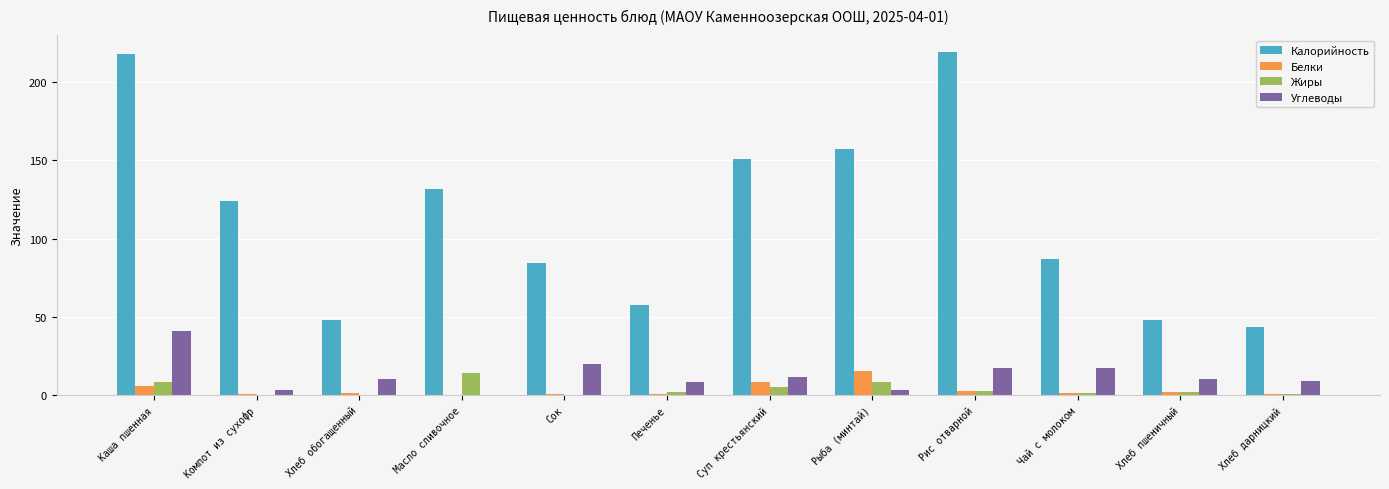

What is the maximum value shown in the chart?

219.0